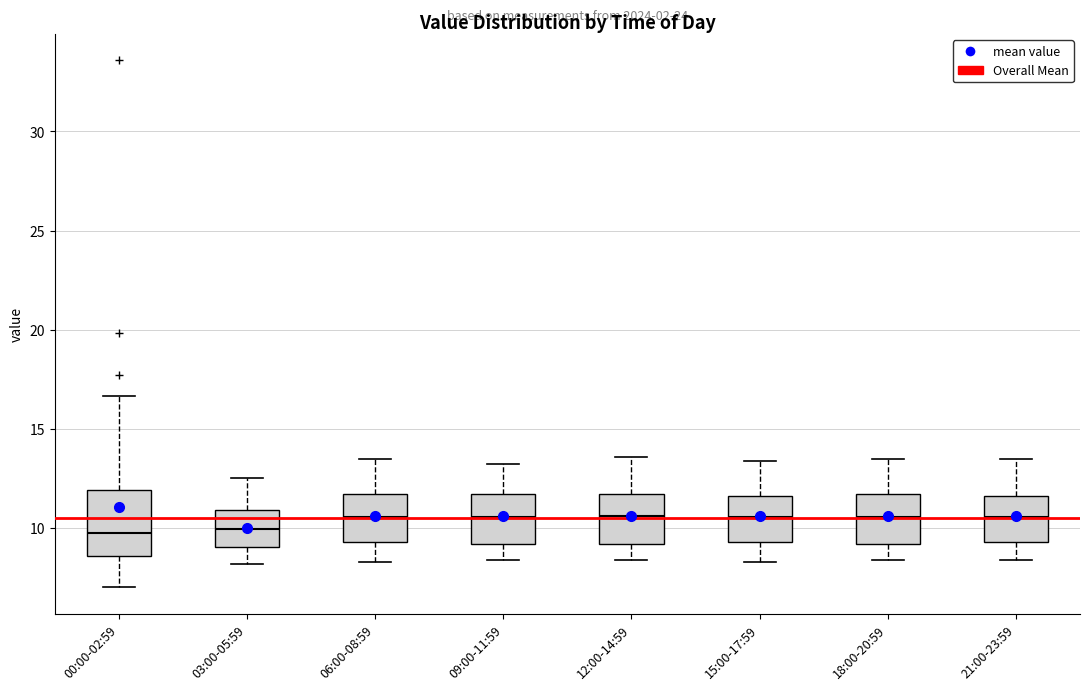

Reading left to right, transcribe this box plot: for each box, give where its median line is, the range the box spans, and where its two whiskers end, as read against the y-axis. The values are not printed on the chart, so give them approximately, as read against the axis.

00:00-02:59: median 10.0, box 8.5 to 12.0, whiskers 7.0 to 16.5
03:00-05:59: median 10.0, box 9.0 to 11.0, whiskers 8.0 to 12.5
06:00-08:59: median 10.5, box 9.5 to 11.5, whiskers 8.5 to 13.5
09:00-11:59: median 10.5, box 9.0 to 11.5, whiskers 8.5 to 13.0
12:00-14:59: median 10.5, box 9.0 to 11.5, whiskers 8.5 to 13.5
15:00-17:59: median 10.5, box 9.5 to 11.5, whiskers 8.5 to 13.5
18:00-20:59: median 10.5, box 9.0 to 11.5, whiskers 8.5 to 13.5
21:00-23:59: median 10.5, box 9.5 to 11.5, whiskers 8.5 to 13.5